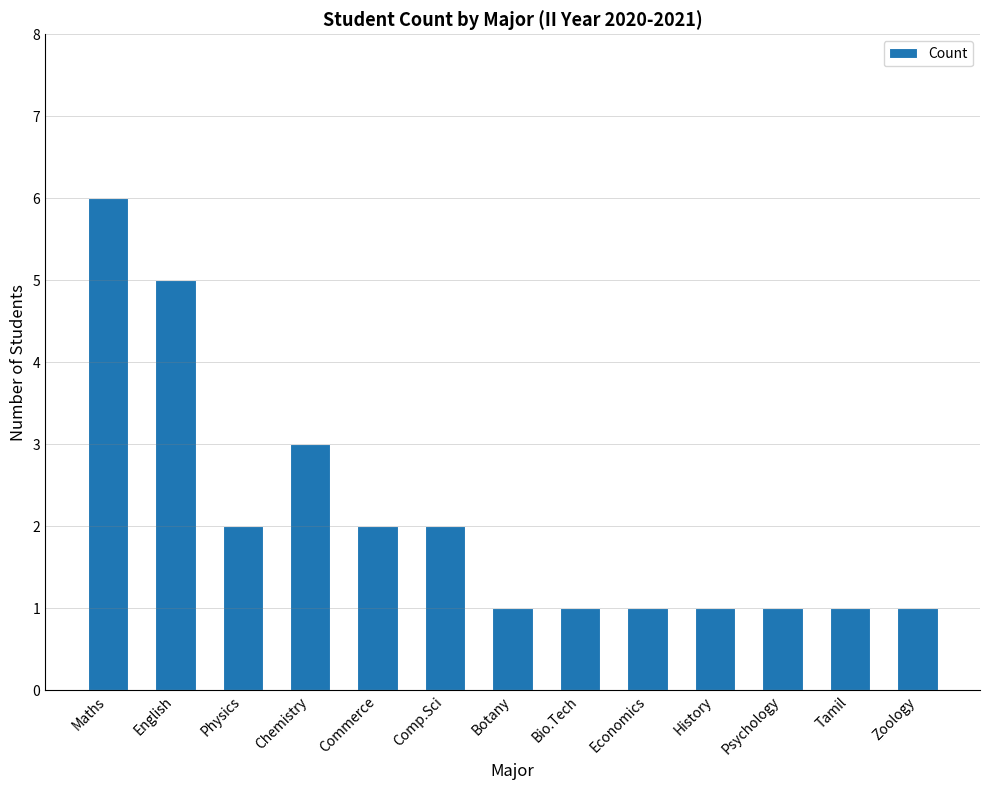

What is the greatest value displayed?

6